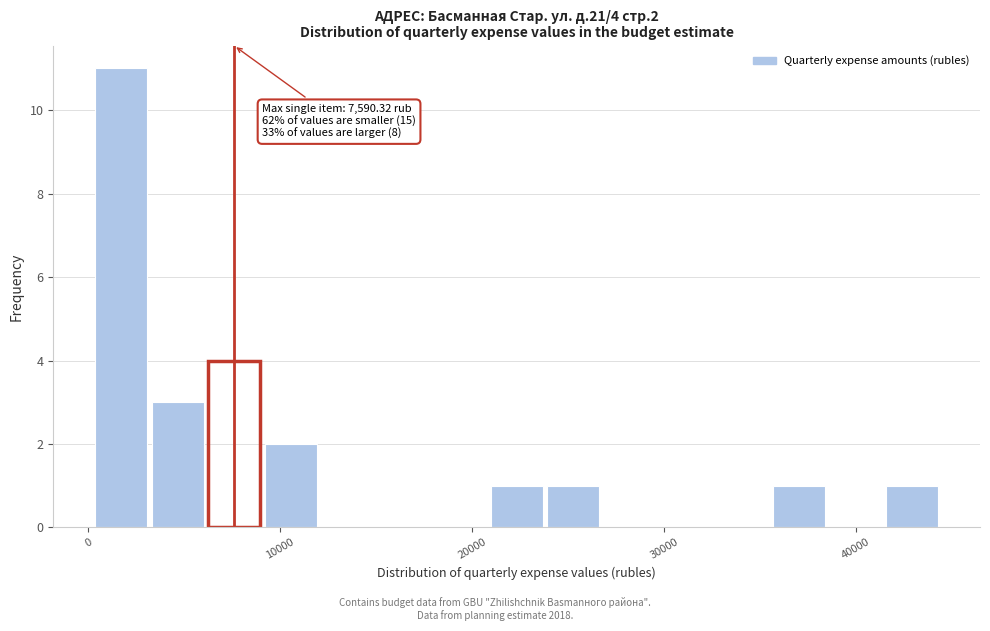

Around what value on the x-axis is the tallest bar? Give the approximate position of its centre, as read against the axis.

2000